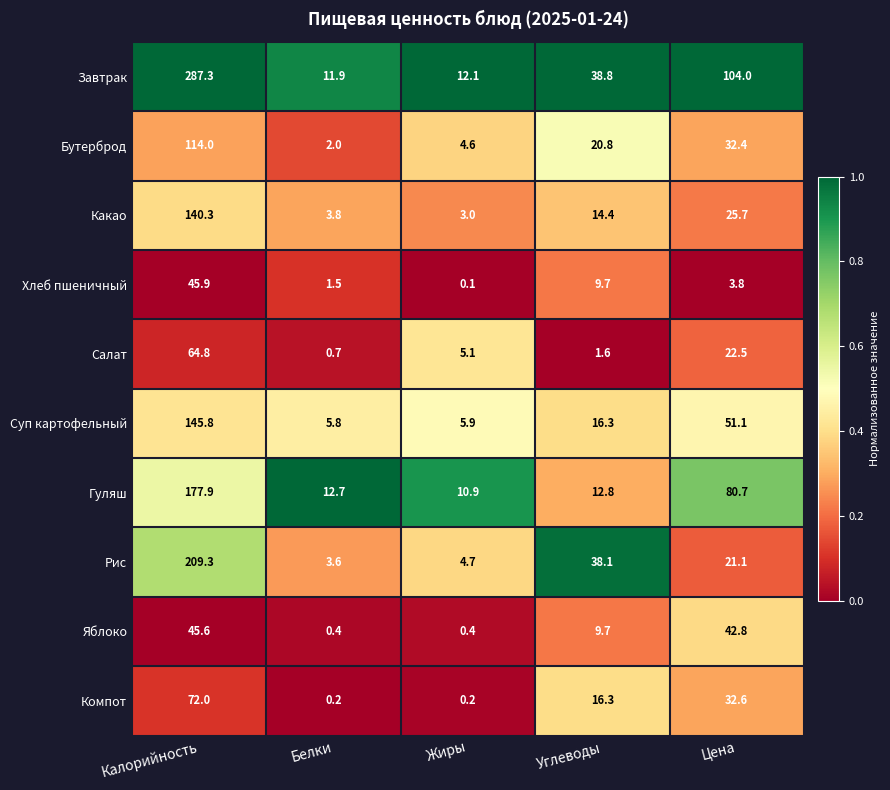

Which series has the largest range (max minus min)?

Завтрак